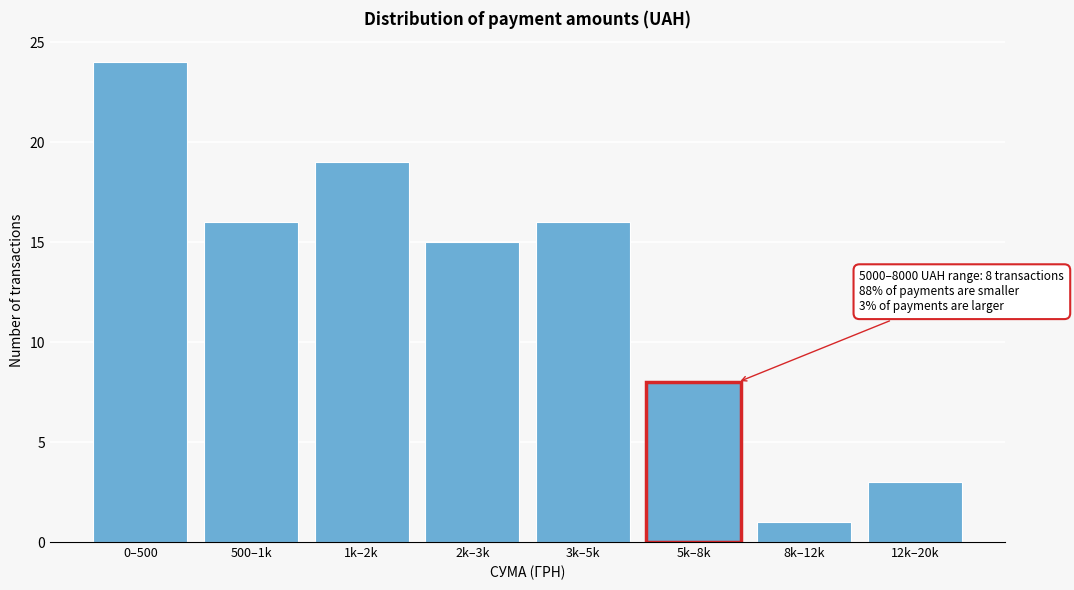

Reading left to right, transcribe all the data shown in this chart.

24	16	19	15	16	8	1	3